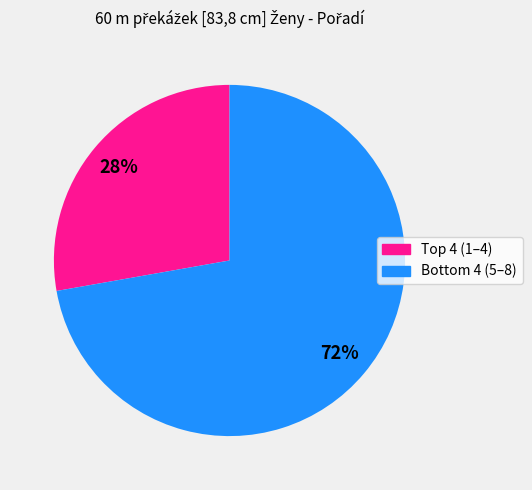

Is there any slice that represents more than half of the pie?

Yes